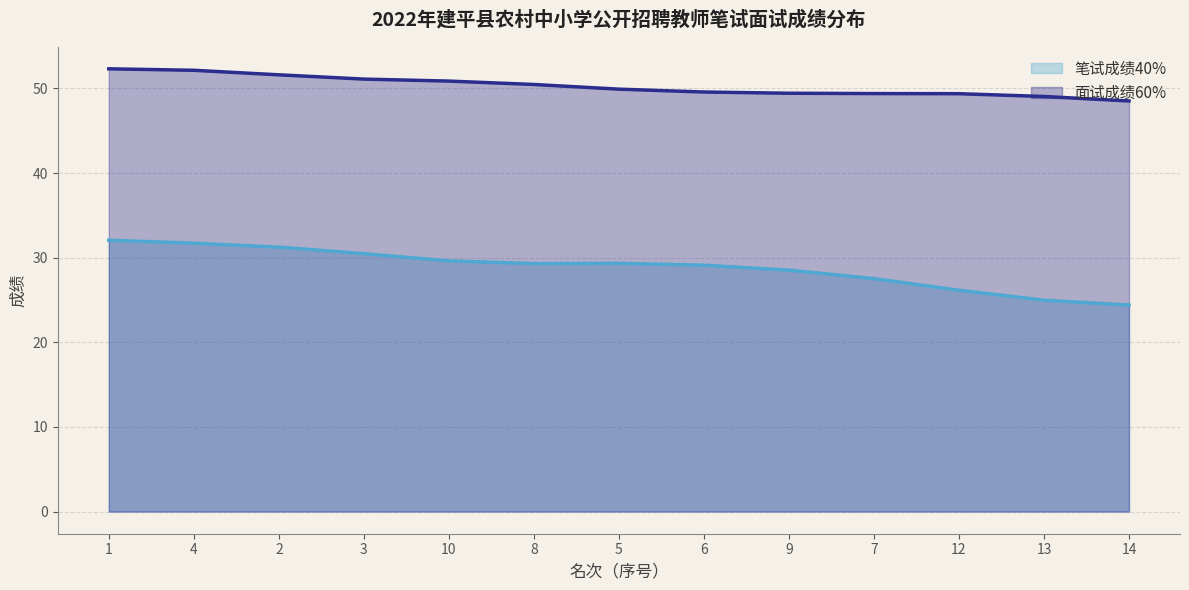

What is the sum of all 面试成绩60% values?

653.7